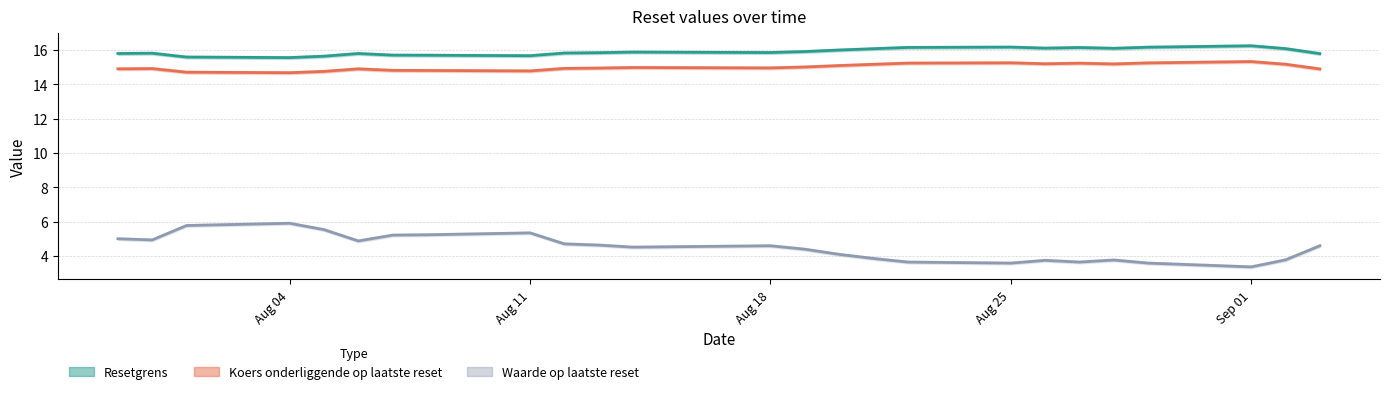

What position from the right is Aug 18?

13